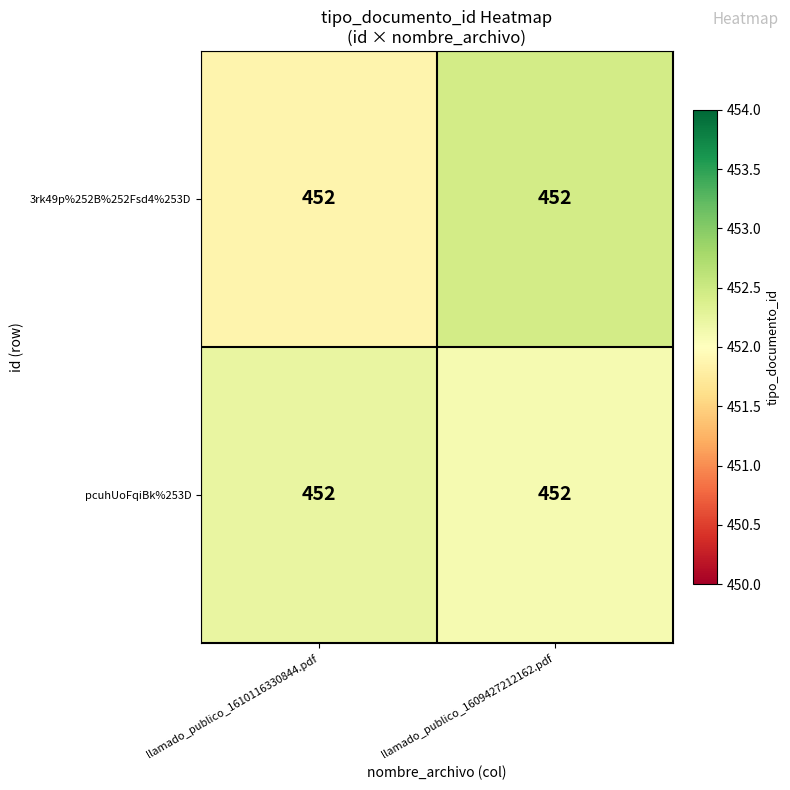

Reading left to right, extract all data points from this chart.

3rk49p%252B%252Fsd4%253D: llamado_publico_1610116330844.pdf=452.0	llamado_publico_1609427212162.pdf=452.0
pcuhUoFqiBk%253D: llamado_publico_1610116330844.pdf=452.0	llamado_publico_1609427212162.pdf=452.0